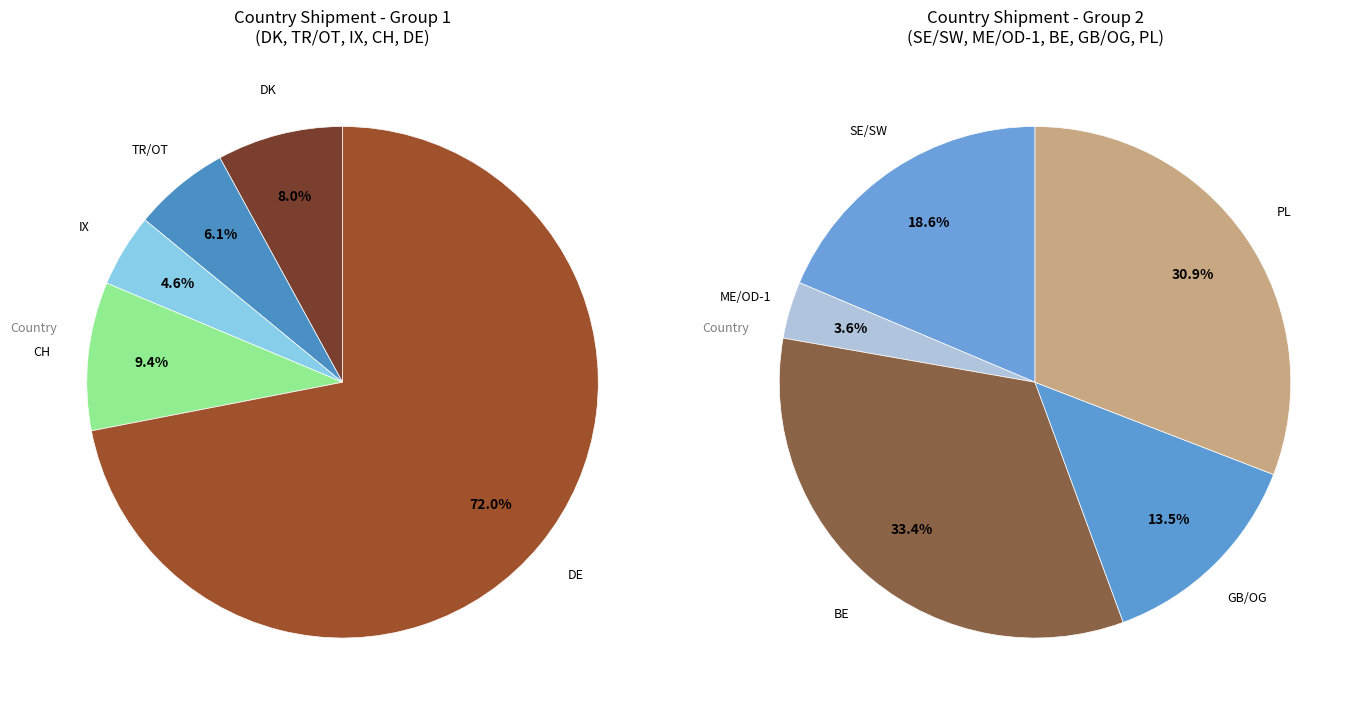

What is the smallest slice in the pie chart?

IX